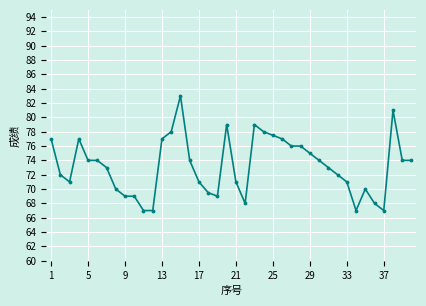

Is this an area chart (filled region under the line)?

No